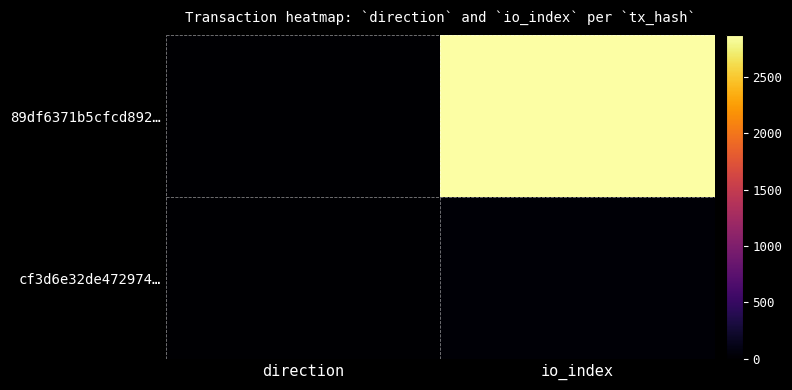

What is the spread (max minus min) of values at io_index?

2845